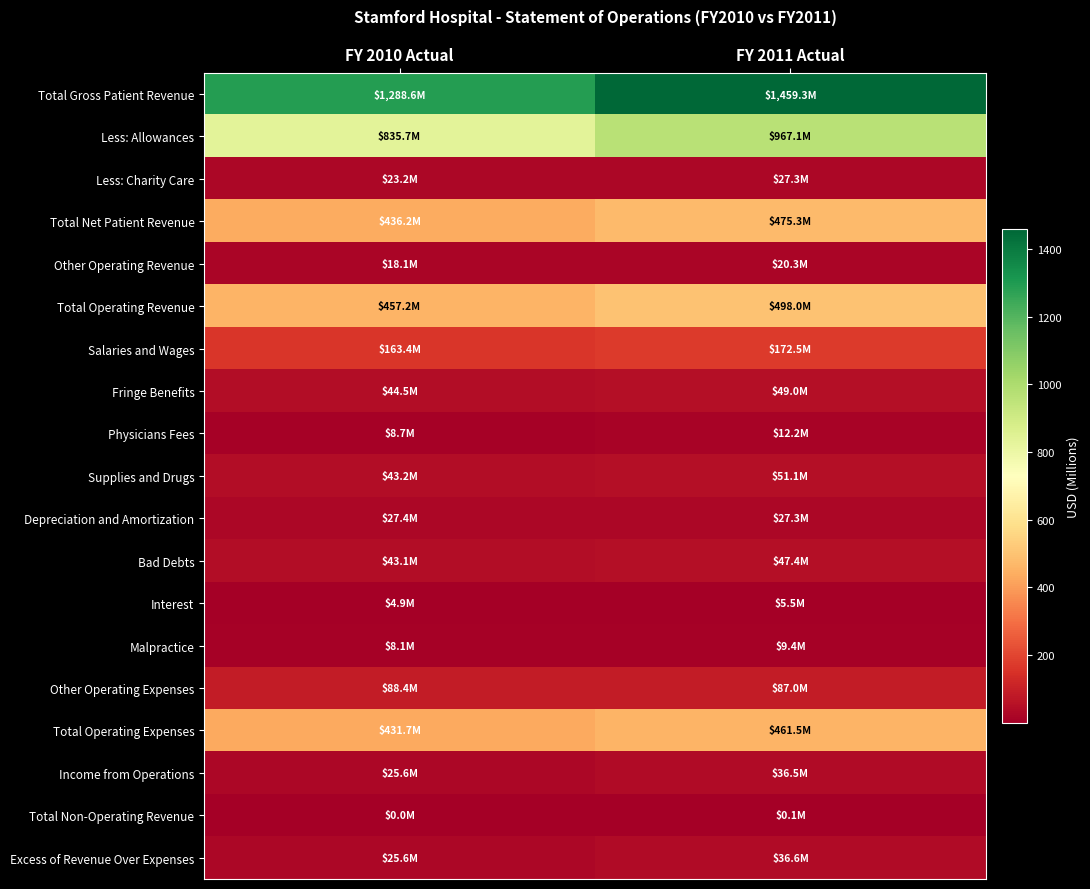

Which series has the largest range (max minus min)?

Total Gross Patient Revenue